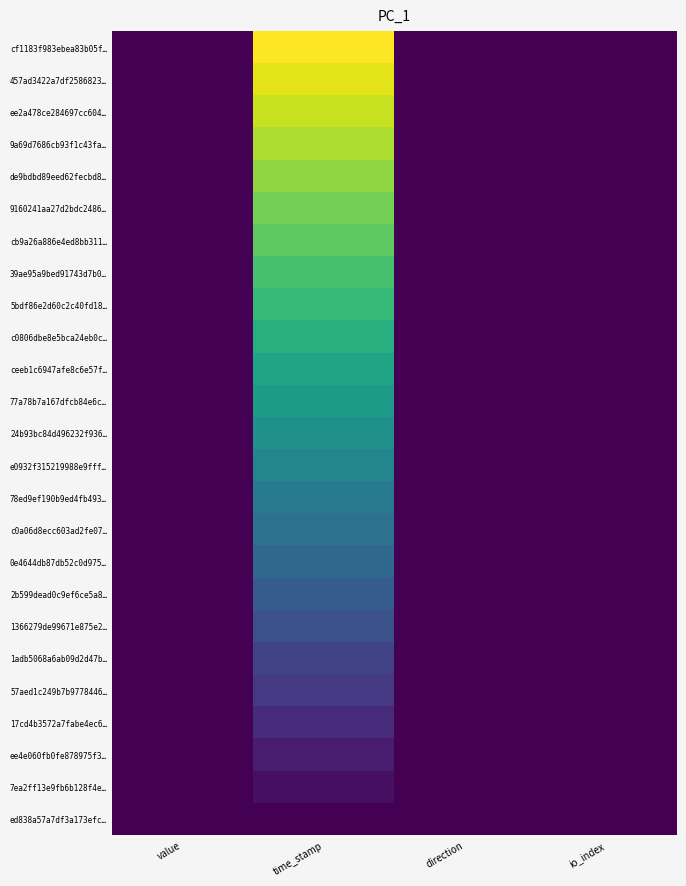

Reading right to left, extract all data points from this chart.

cf1183f983ebea83b05f…: io_index=0.0	direction=0.0	time_stamp=1.0	value=0.0
457ad3422a7df2586823…: io_index=0.0	direction=0.0	time_stamp=1.0	value=0.0
ee2a478ce284697cc604…: io_index=0.0	direction=0.0	time_stamp=0.9	value=0.0
9a69d7686cb93f1c43fa…: io_index=0.0	direction=0.0	time_stamp=0.9	value=0.0
de9bdbd89eed62fecbd8…: io_index=0.0	direction=0.0	time_stamp=0.8	value=0.0
9160241aa27d2bdc2486…: io_index=0.0	direction=0.0	time_stamp=0.8	value=0.0
cb9a26a886e4ed8bb311…: io_index=0.0	direction=0.0	time_stamp=0.8	value=0.0
39ae95a9bed91743d7b0…: io_index=0.0	direction=0.0	time_stamp=0.7	value=0.0
5bdf86e2d60c2c40fd18…: io_index=0.0	direction=0.0	time_stamp=0.7	value=0.0
c0806dbe8e5bca24eb0c…: io_index=0.0	direction=0.0	time_stamp=0.6	value=0.0
ceeb1c6947afe8c6e57f…: io_index=0.0	direction=0.0	time_stamp=0.6	value=0.0
77a78b7a167dfcb84e6c…: io_index=0.0	direction=0.0	time_stamp=0.5	value=0.0
24b93bc84d496232f936…: io_index=0.0	direction=0.0	time_stamp=0.5	value=0.0
e0932f315219988e9fff…: io_index=0.0	direction=0.0	time_stamp=0.5	value=0.0
78ed9ef190b9ed4fb493…: io_index=0.0	direction=0.0	time_stamp=0.4	value=0.0
c0a06d8ecc603ad2fe07…: io_index=0.0	direction=0.0	time_stamp=0.4	value=0.0
0e4644db87db52c0d975…: io_index=0.0	direction=0.0	time_stamp=0.3	value=0.0
2b599dead0c9ef6ce5a8…: io_index=0.0	direction=0.0	time_stamp=0.3	value=0.0
1366279de99671e875e2…: io_index=0.0	direction=0.0	time_stamp=0.2	value=0.0
1adb5068a6ab09d2d47b…: io_index=0.0	direction=0.0	time_stamp=0.2	value=0.0
57aed1c249b7b9778446…: io_index=0.0	direction=0.0	time_stamp=0.2	value=0.0
17cd4b3572a7fabe4ec6…: io_index=0.0	direction=0.0	time_stamp=0.1	value=0.0
ee4e060fb0fe878975f3…: io_index=0.0	direction=0.0	time_stamp=0.1	value=0.0
7ea2ff13e9fb6b128f4e…: io_index=0.0	direction=0.0	time_stamp=0.0	value=0.0
ed838a57a7df3a173efc…: io_index=0.0	direction=0.0	time_stamp=0.0	value=0.0